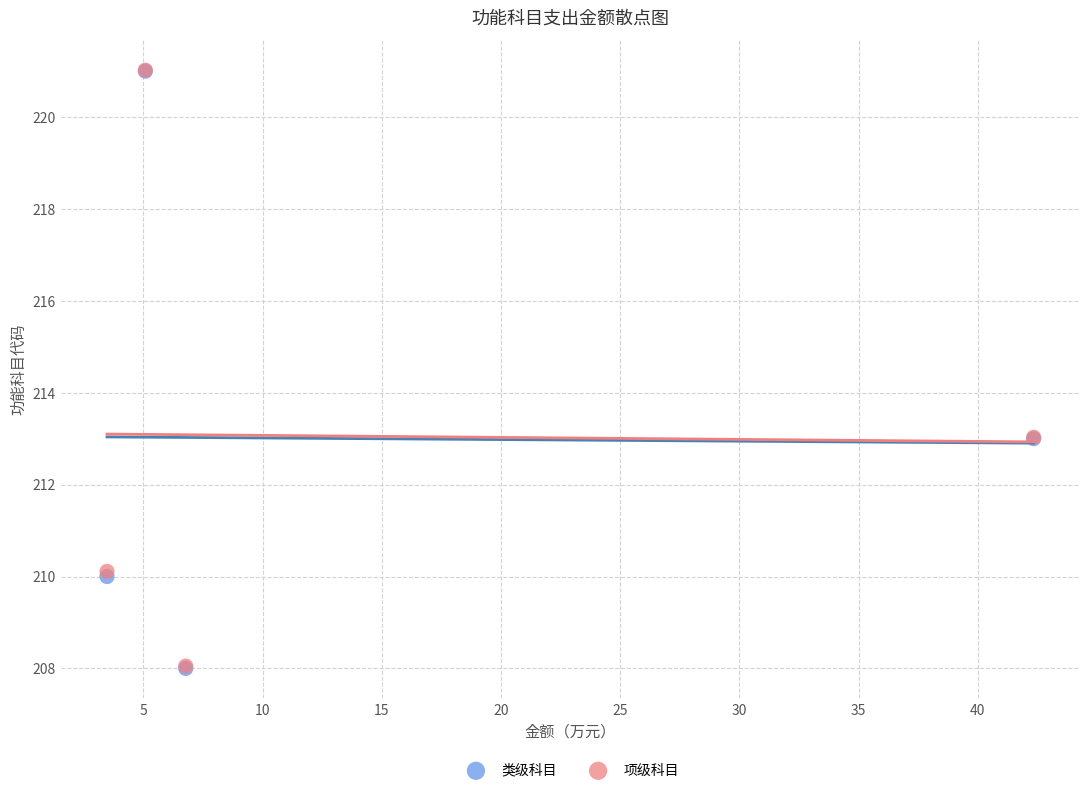

What are all the series names shown in the legend?

类级科目, 项级科目